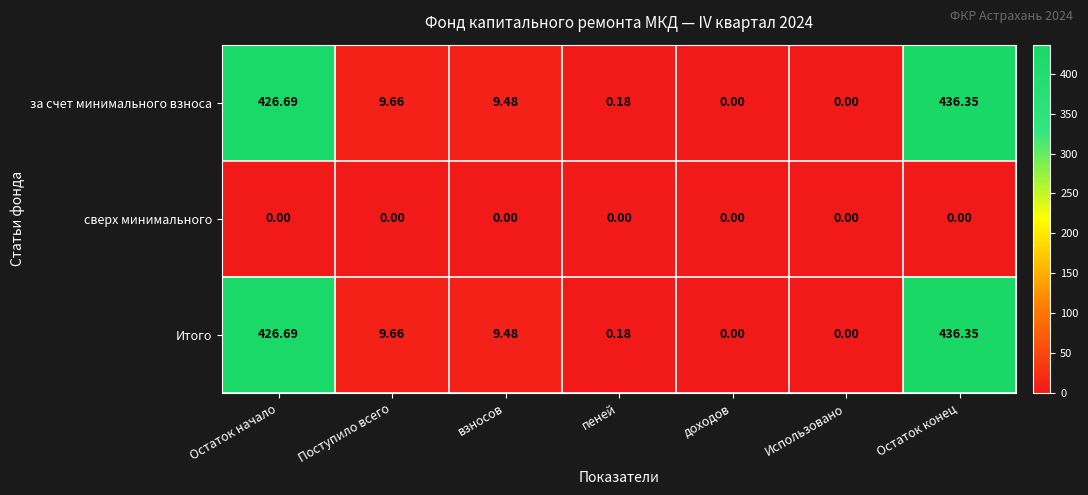

At which label is за счет минимального взноса closest to 218?

Поступило всего